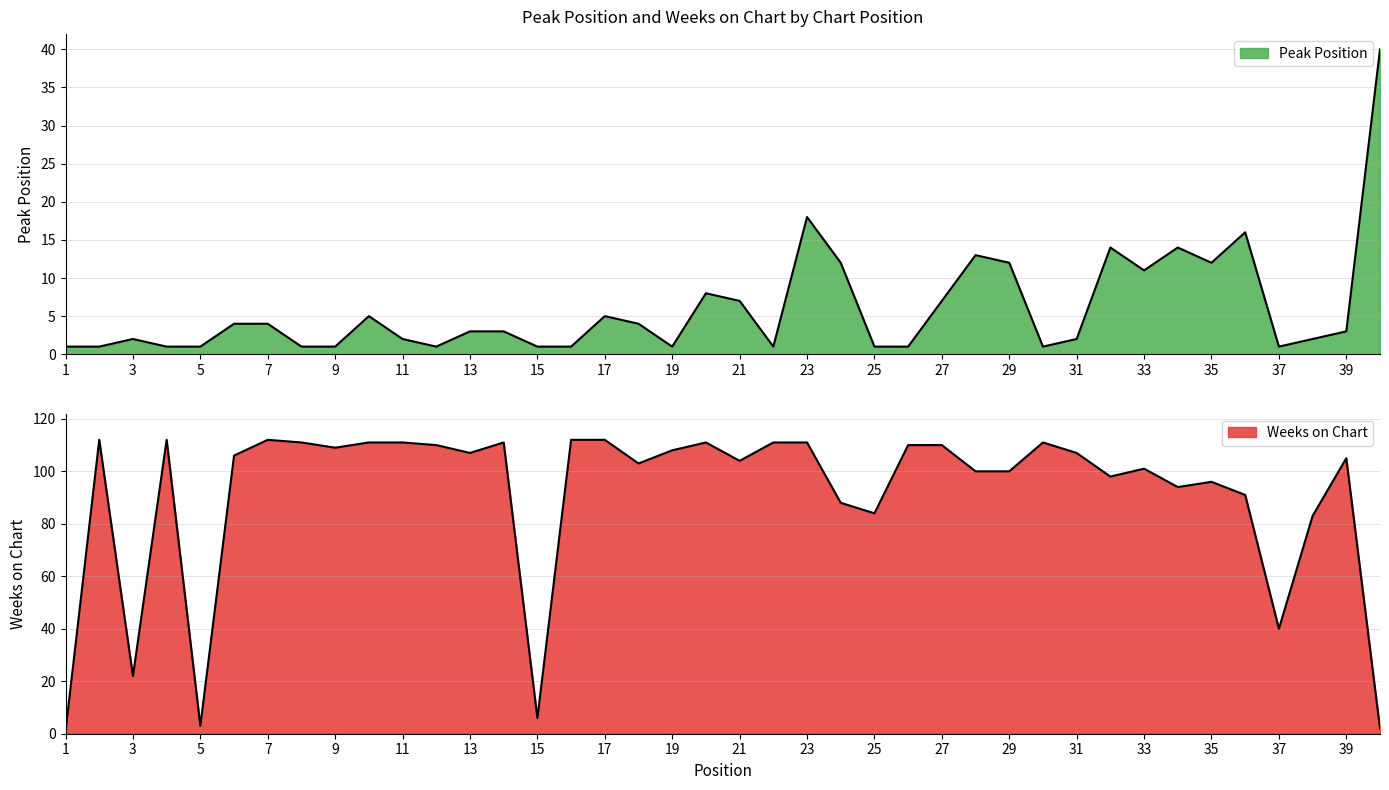

The value of Weeks on Chart at 7 is 112. True or false?

True